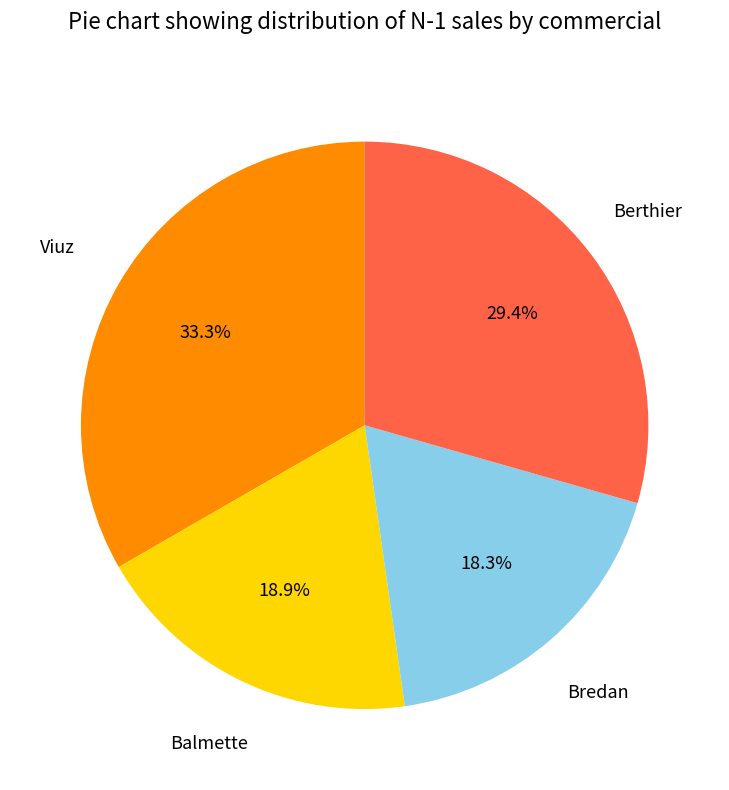

How many slices are in this pie chart?

4